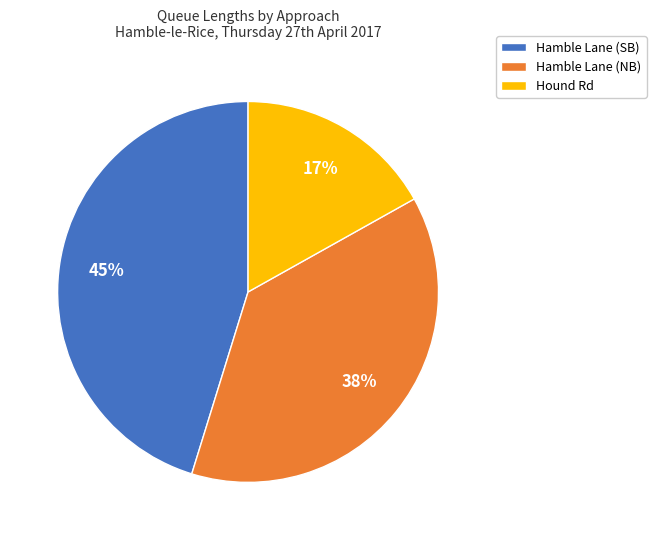

To the nearest percent, what portion does Hamble Lane (SB) represent?

45%